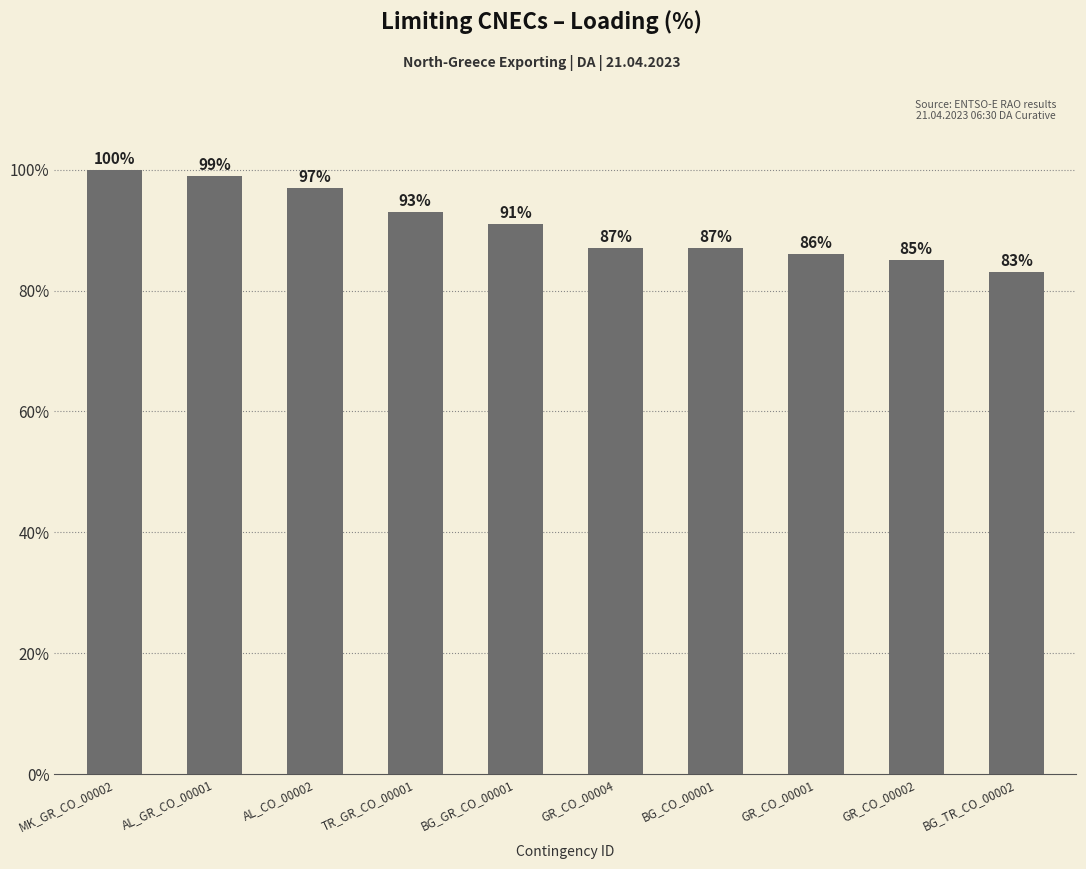

The chart shows a value of 93 at TR_GR_CO_00001. True or false?

True